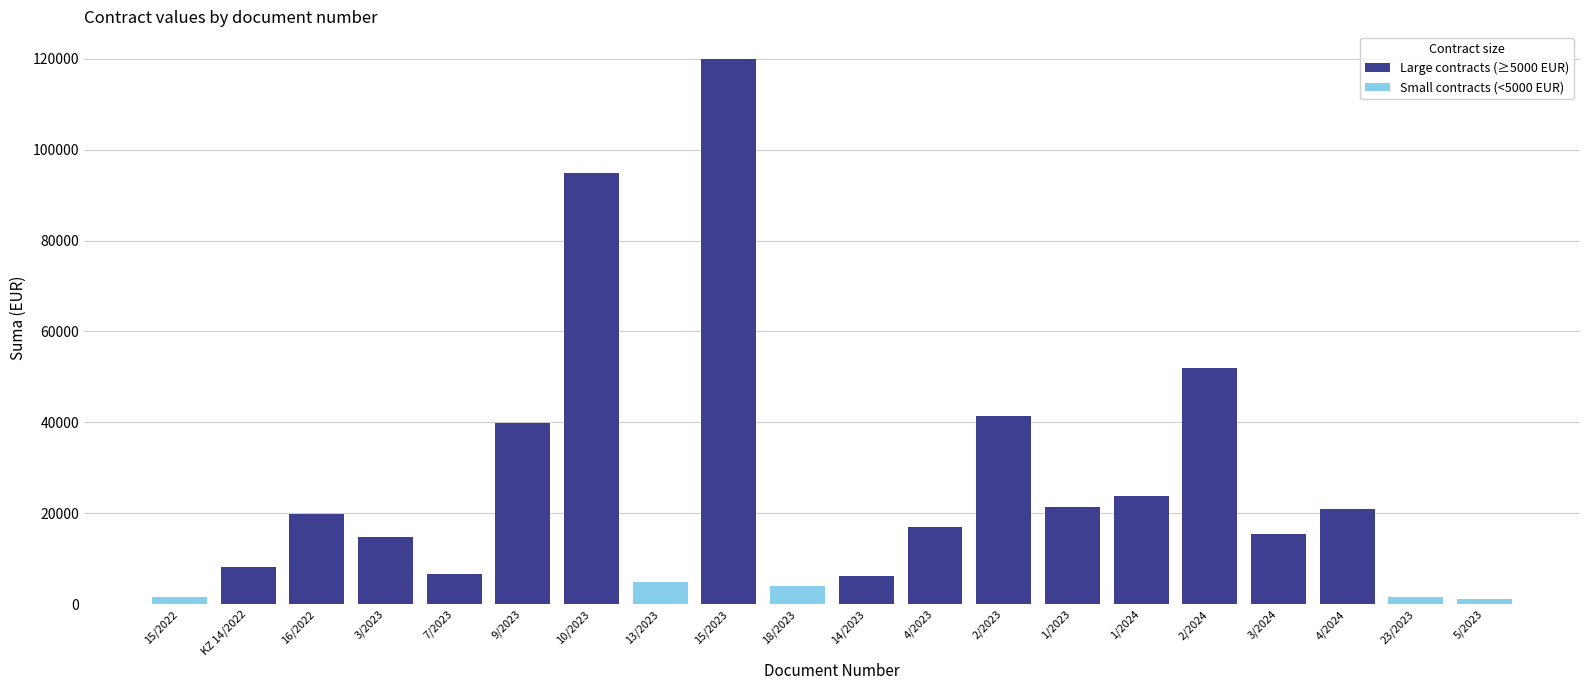

Where is Large contracts (≥5000 EUR) nearest to the value 60012?

2/2024